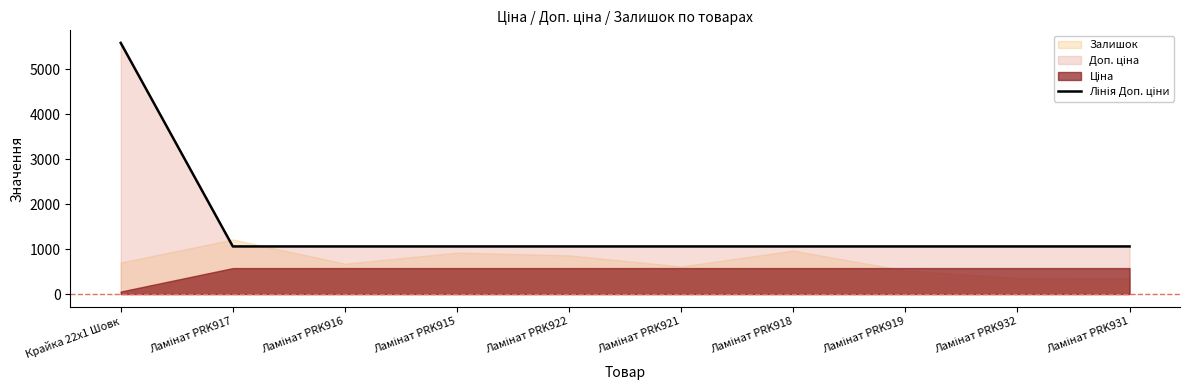

True or false: the data shows 1060.0 at Ламінат PRK918.

True